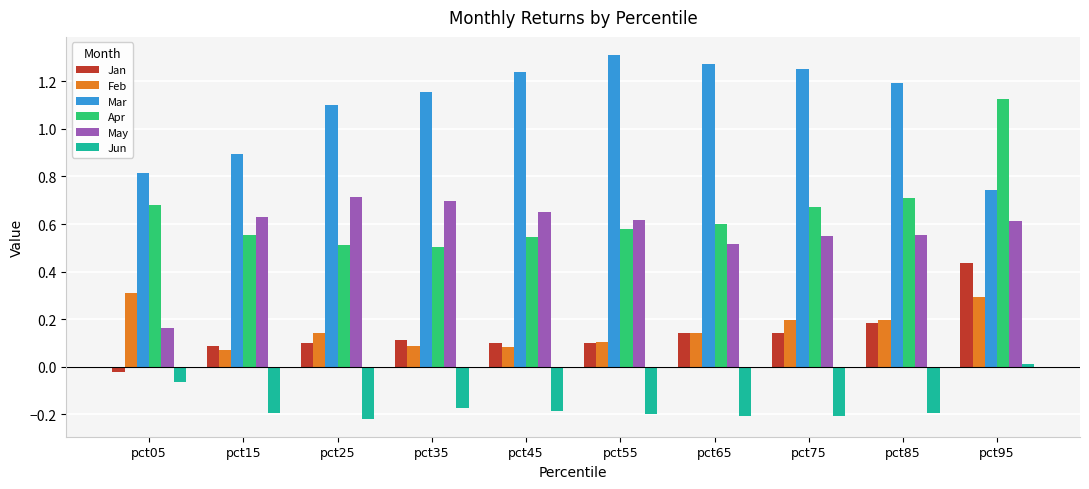

Count the number of data series in this chart.

6